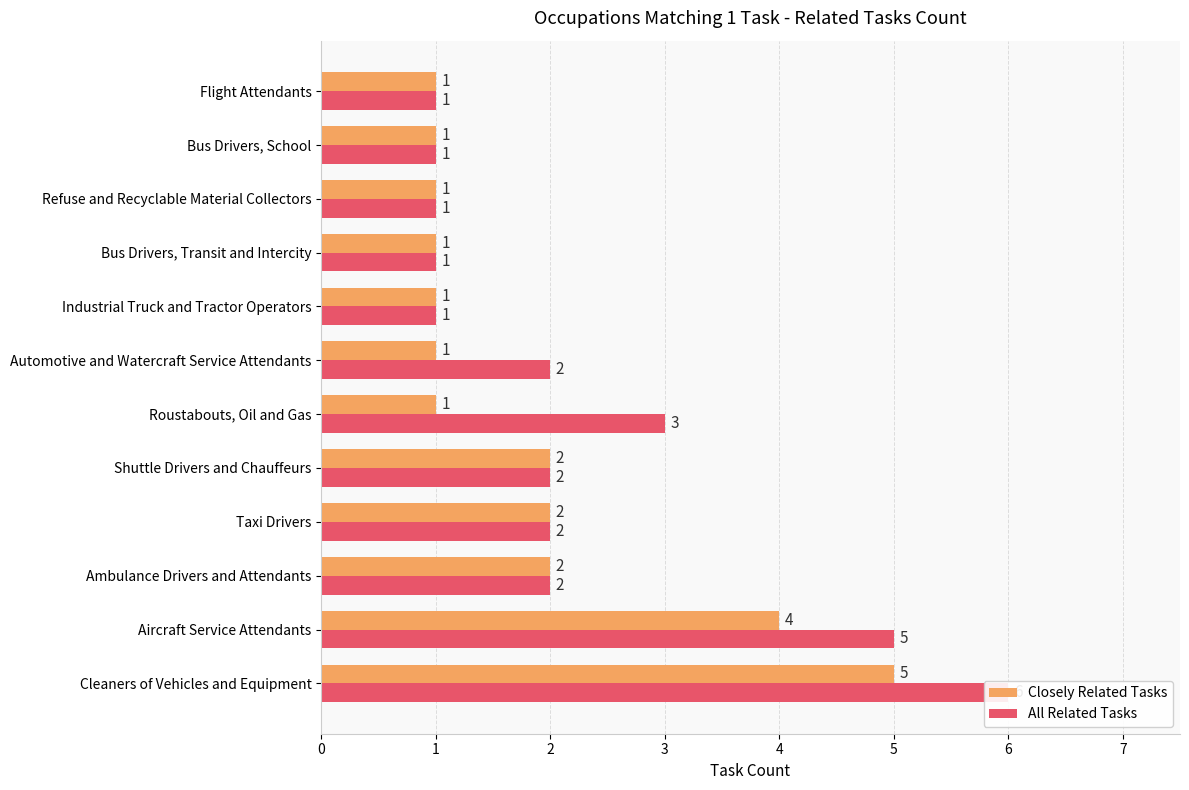

At how many categories does at least one series exceed 1?

7